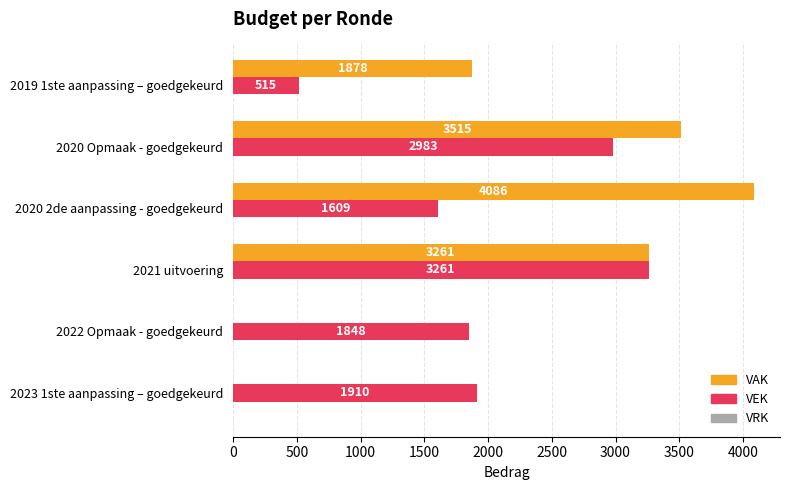

Is it true that VAK equals 4086 at 2020 2de aanpassing - goedgekeurd?

True